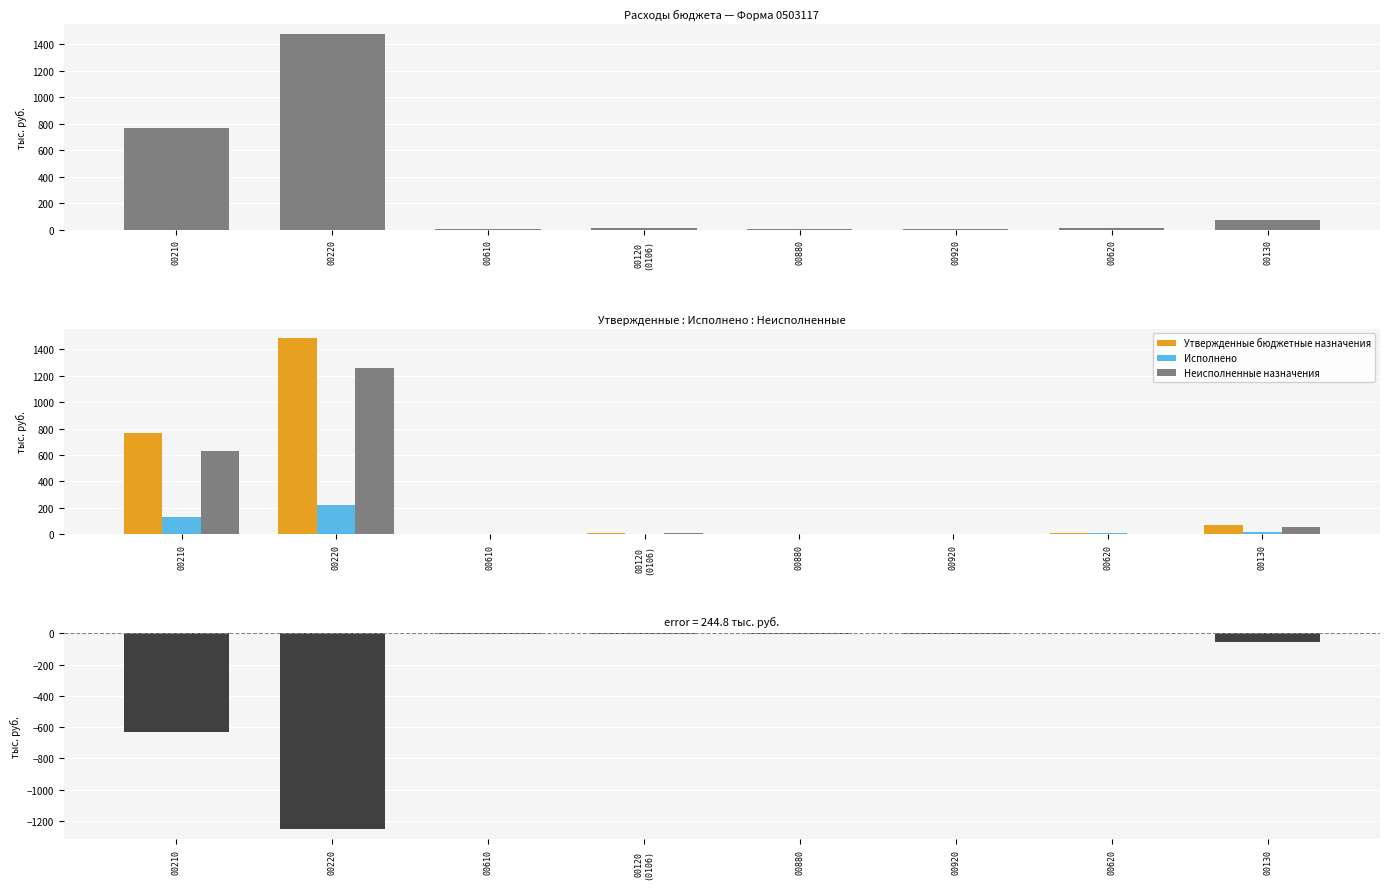

Reading right to left, what are all the values shown in this chart?

Утвержденные бюджетные назначения: 74.8	9.0	4.0	4.0	9.7	5.0	1481.2	766.6
Исполнено: 18.7	8.7	2.5	0.0	2.4	2.7	225.8	135.5
Неисполненные назначения: 56.1	0.3	1.5	4.0	7.3	2.3	1255.4	631.2